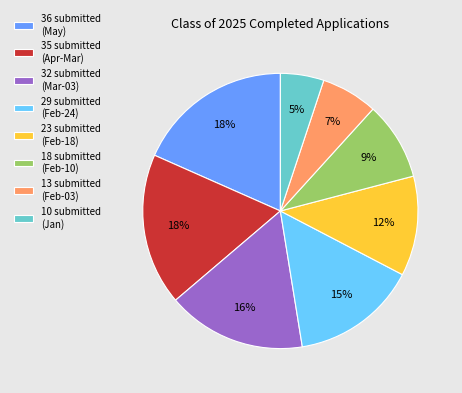

What percentage is the 18 submitted (Feb-10) slice, to the nearest percent?

9%